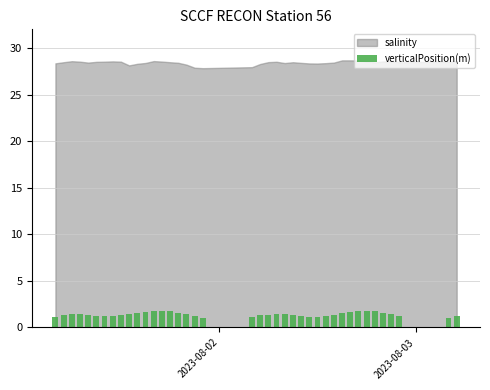

What is the average value?

1.4